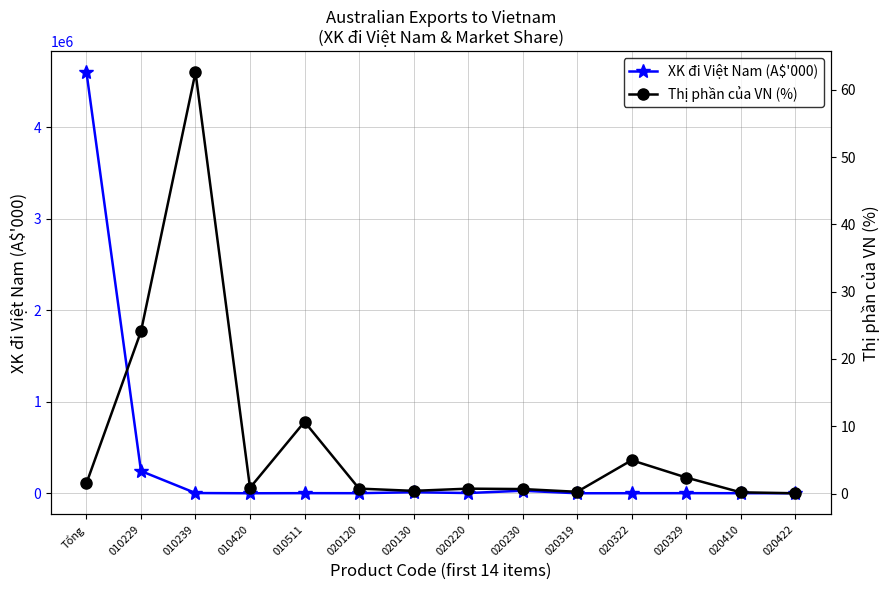

How many lines are shown in the chart?

2